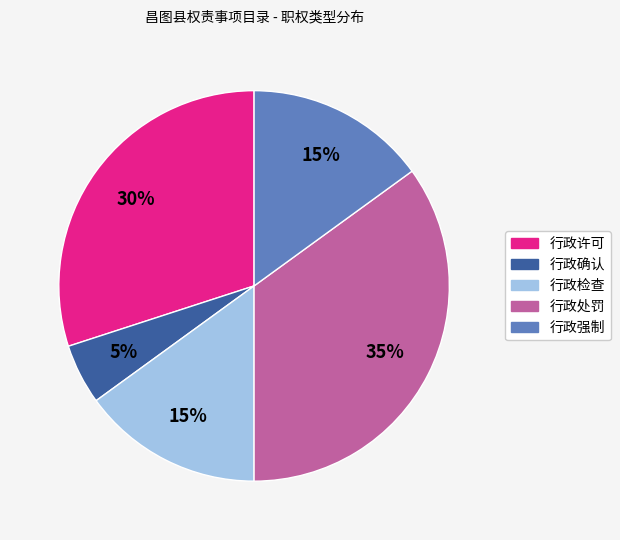

What is the smallest slice in the pie chart?

行政确认